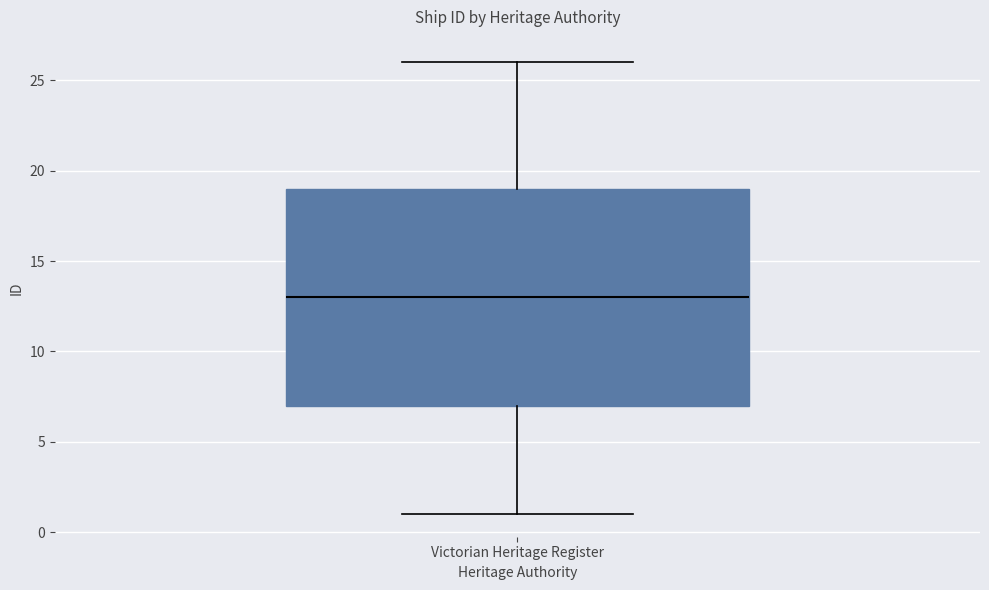

Where is the lower edge of the box for Victorian Heritage Register on the y-axis? The values are not printed on the chart, so give them approximately, as read against the axis.

7